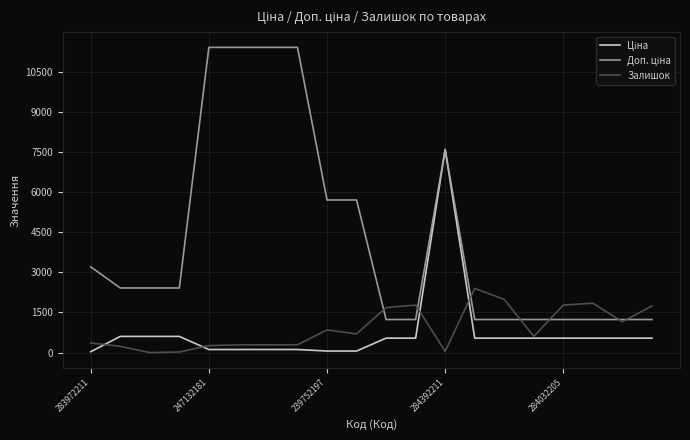

What is the maximum value shown in the chart?

11410.0